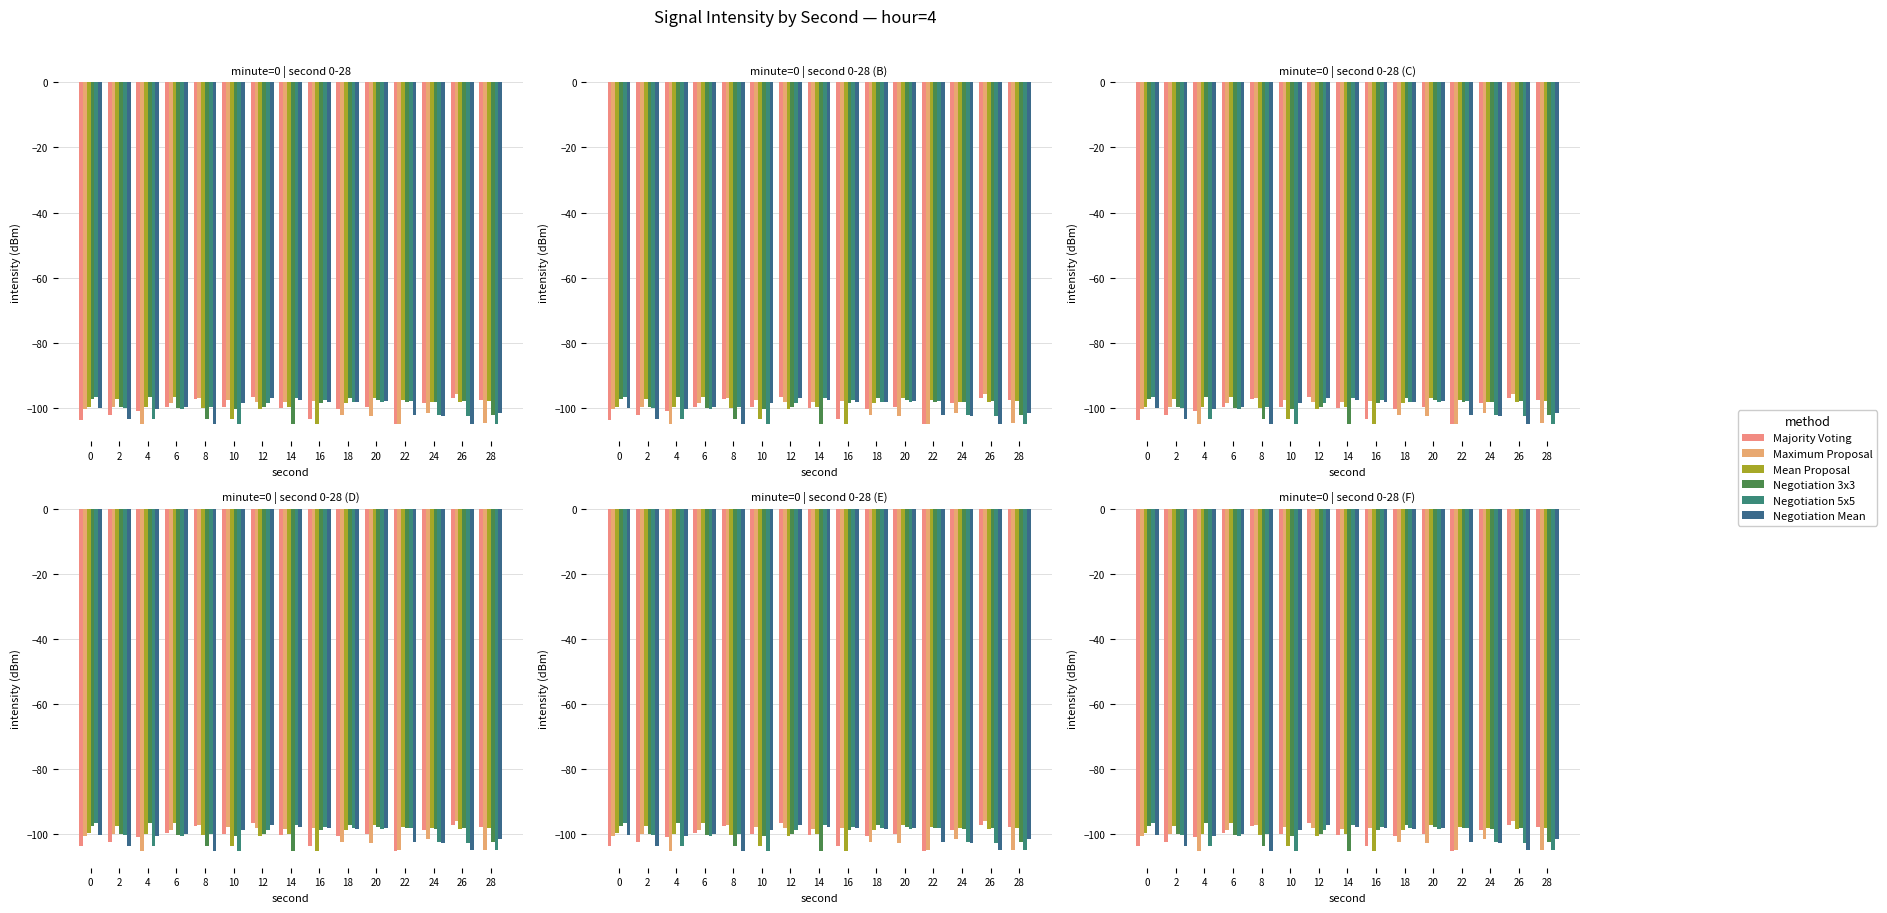

How many data points in Majority Voting are above -99?

5